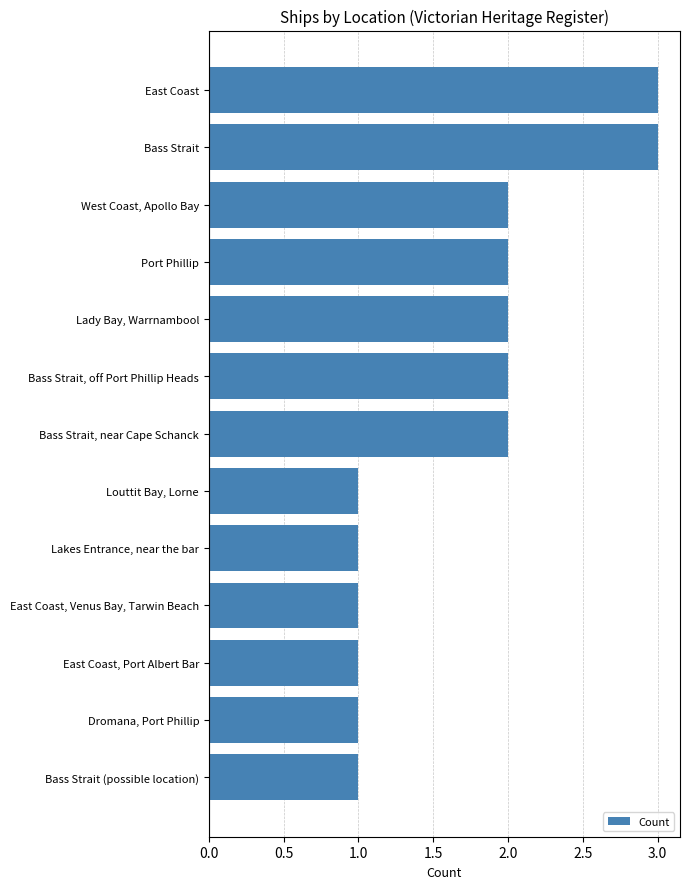

Count the values in the range 1 to 2.

11